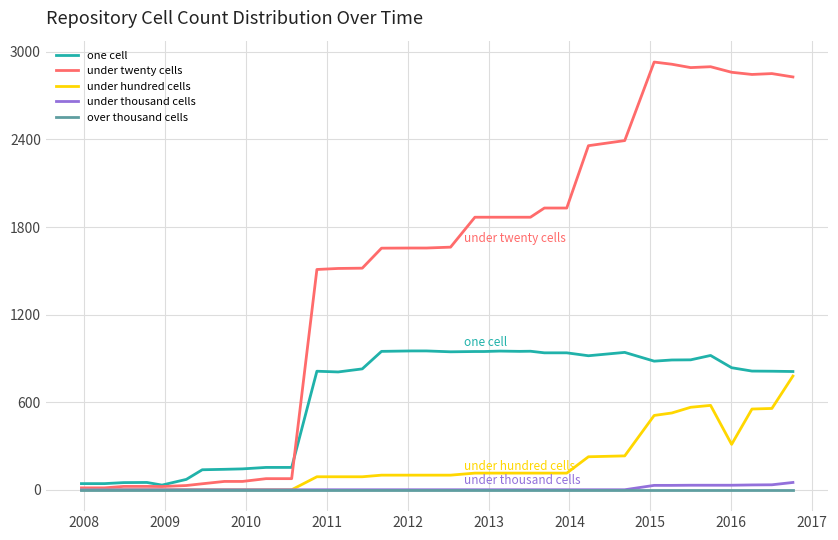

What is the greatest value displayed?

2930